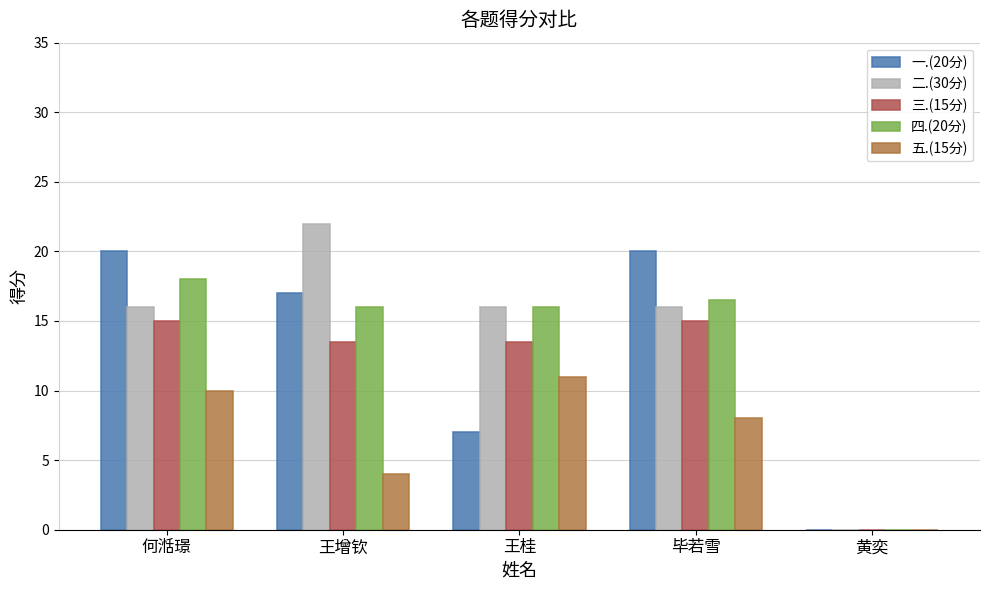

Which series has the largest range (max minus min)?

二.(30分)